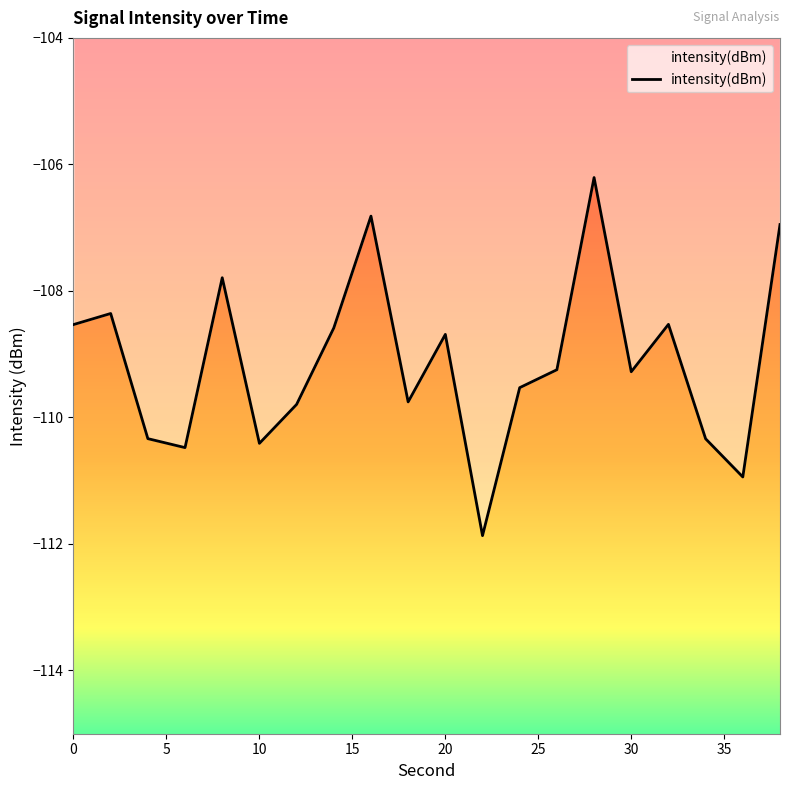

Reading left to right, what are all the values shown in this chart?

-108.5	-108.4	-110.3	-110.5	-107.8	-110.4	-109.8	-108.6	-106.8	-109.8	-108.7	-111.9	-109.5	-109.2	-106.2	-109.3	-108.5	-110.3	-110.9	-107.0